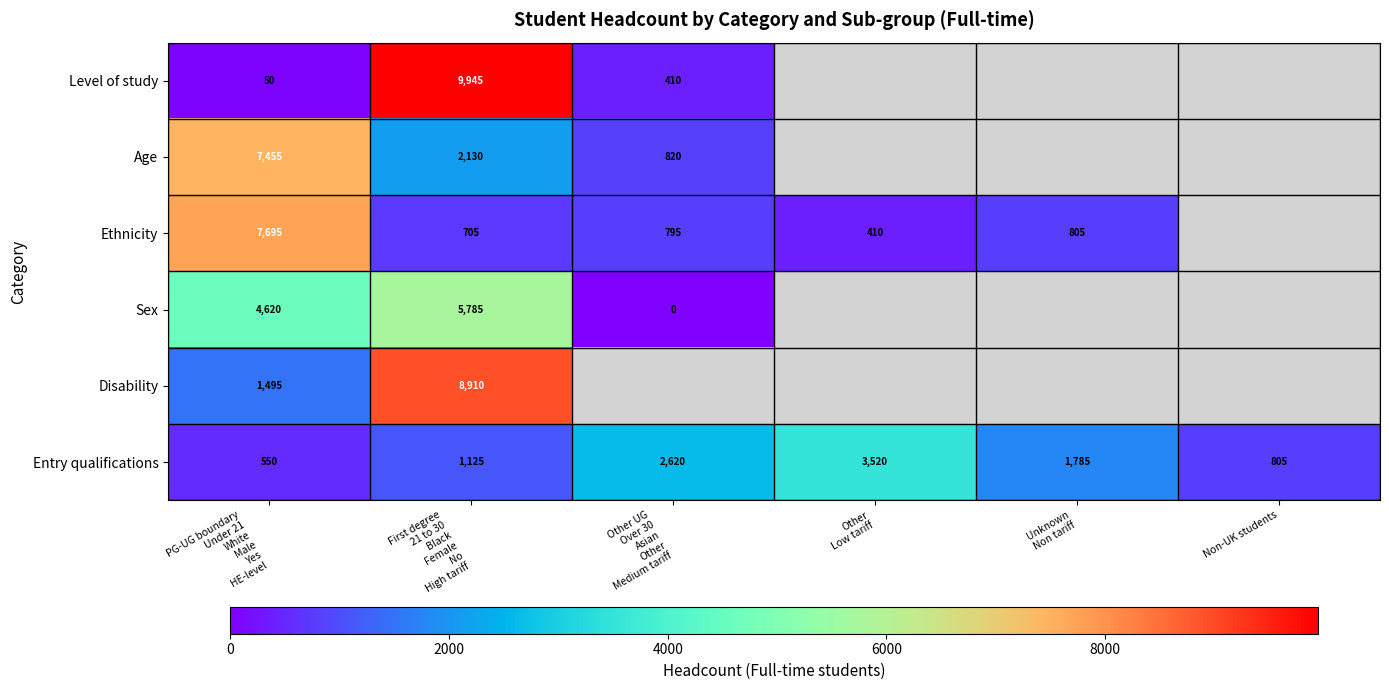

What is the sum of all Entry qualifications values?

10405